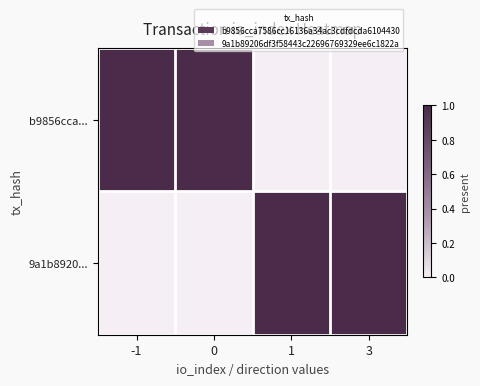

List the series in order of their peak value, lowest first.

b9856cca..., 9a1b8920...